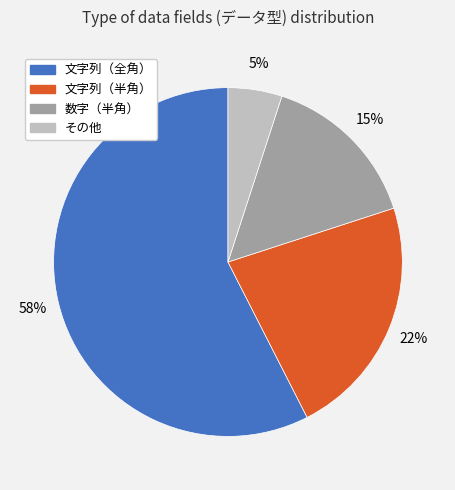

Is it true that 数字（半角） is 15% of the pie?

True